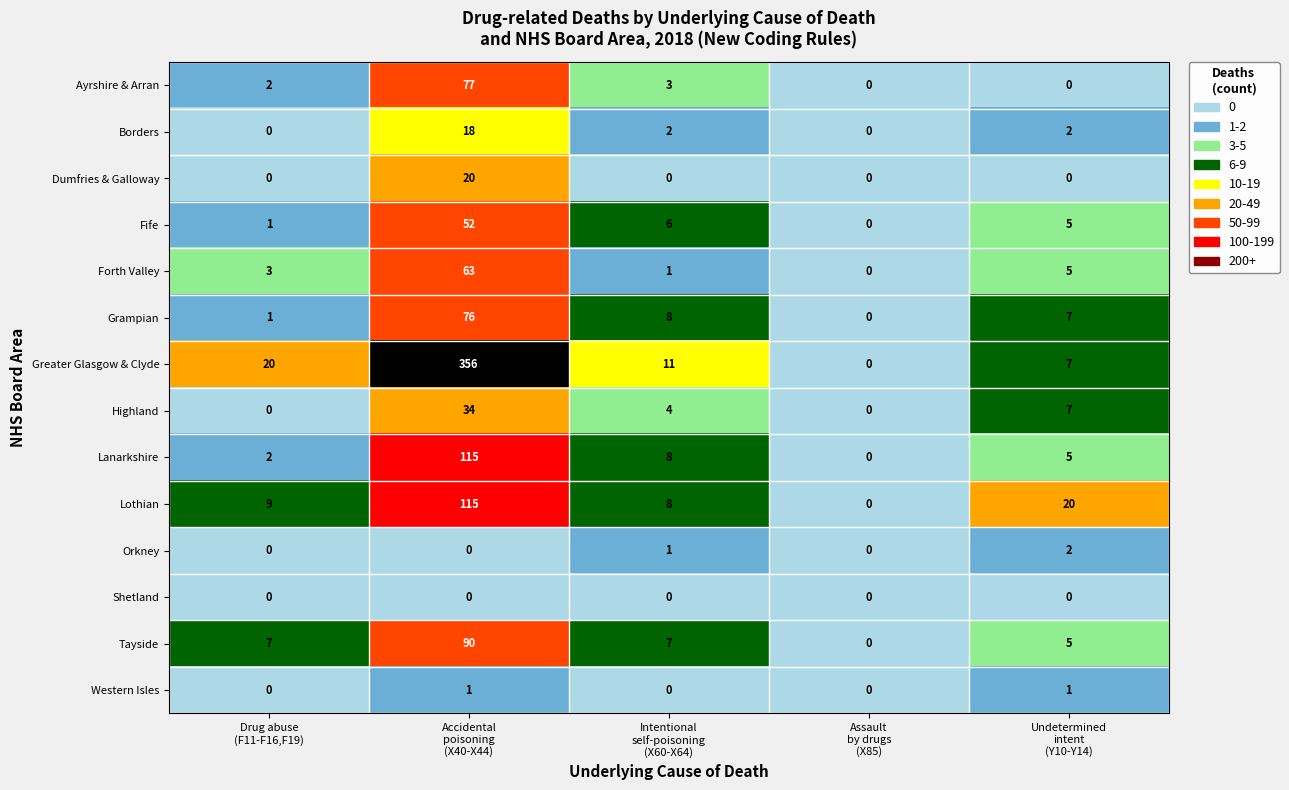

How many Orkney values are between 0 and 1?

4